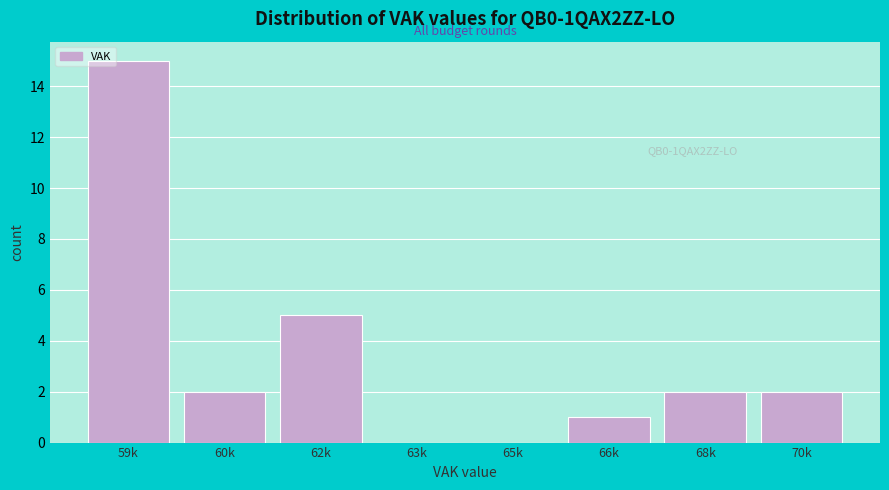

Reading left to right, list all the values displayed in this chart.

59k=15	60k=2	62k=5	63k=0	65k=0	66k=1	68k=2	70k=2